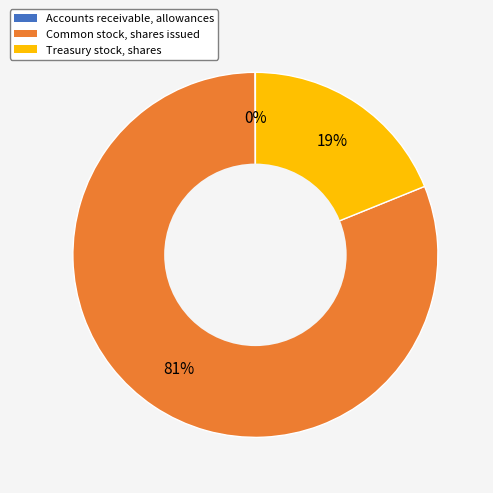

Which has a higher value, Common stock, shares issued or Treasury stock, shares?

Common stock, shares issued